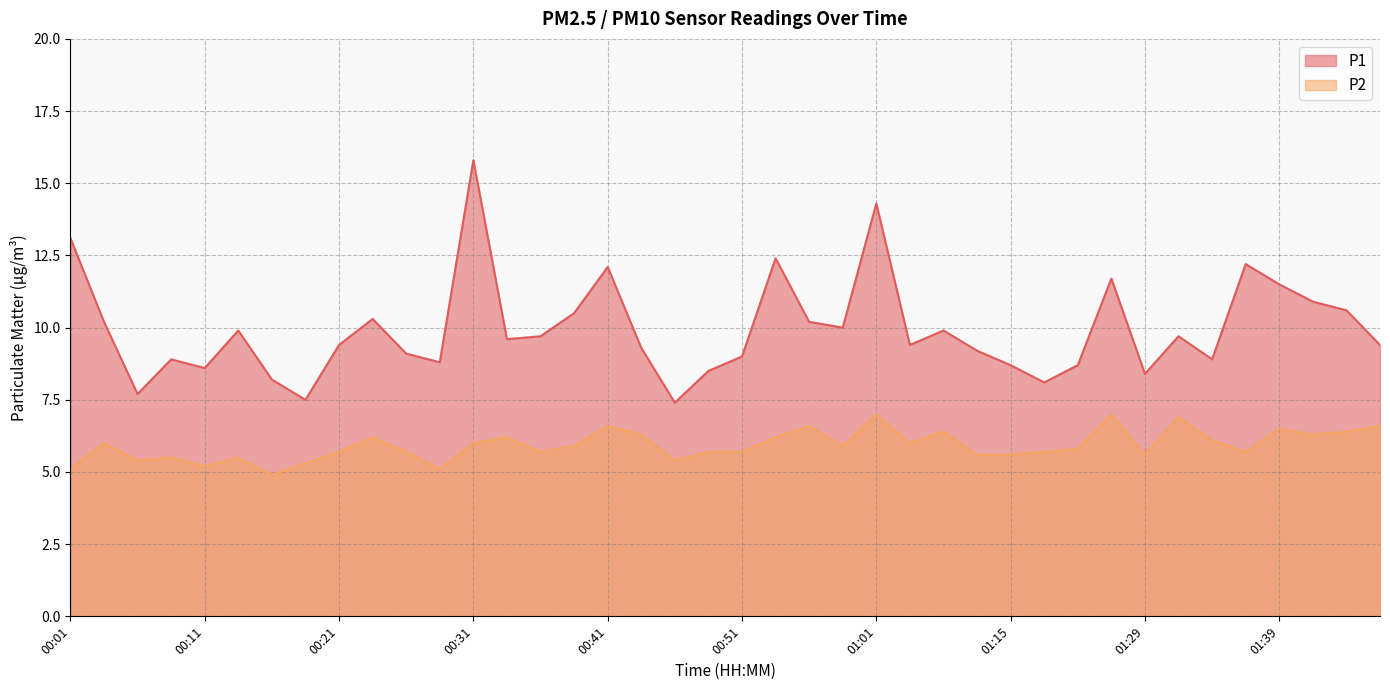

What is the difference between the second highest and minimum values in the P1 series?

6.9